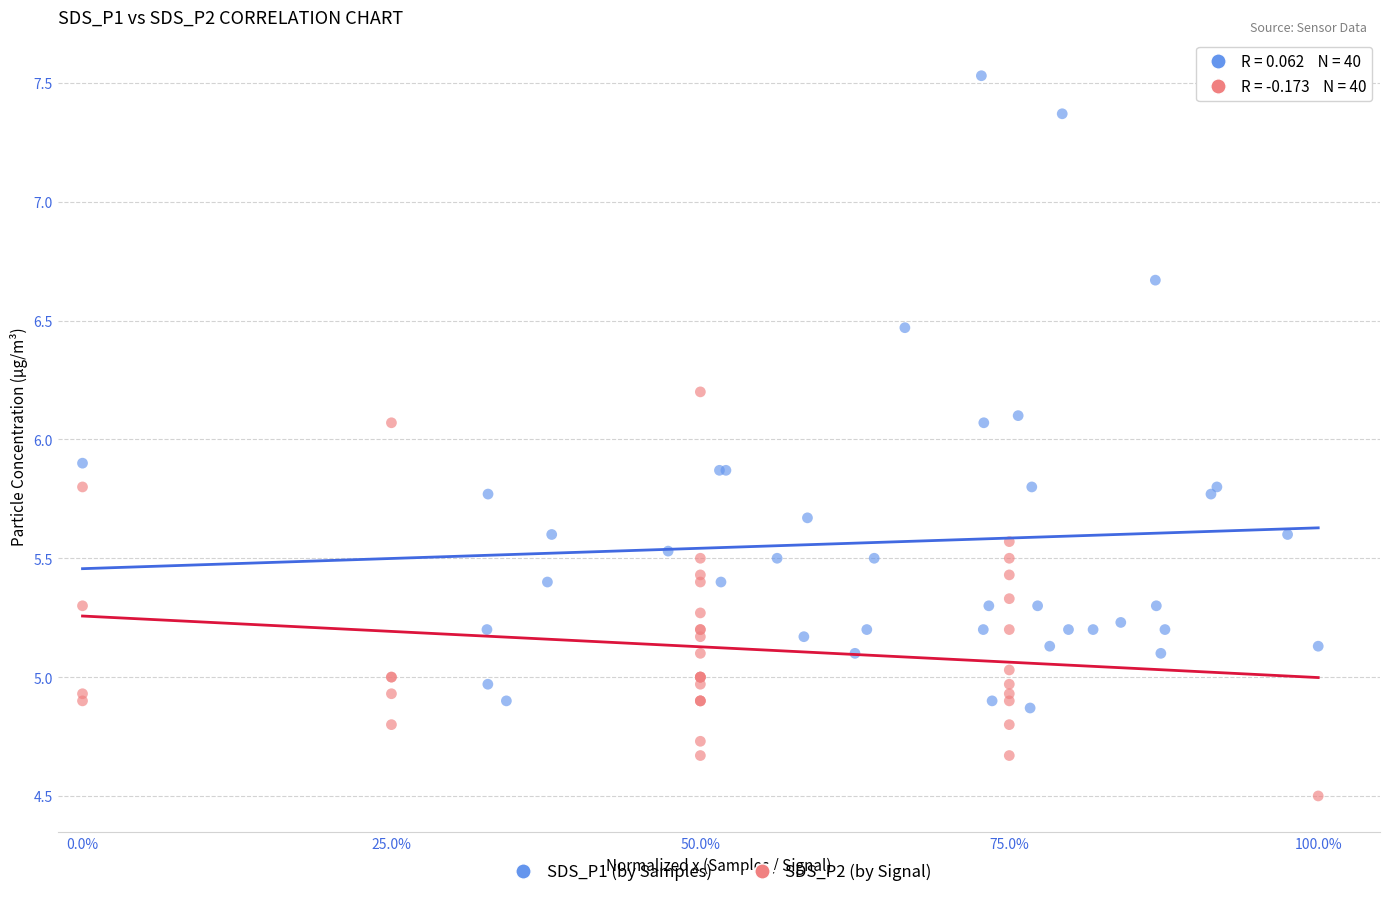

Which series has the largest Y range (max minus min)?

SDS_P1 (by Samples)